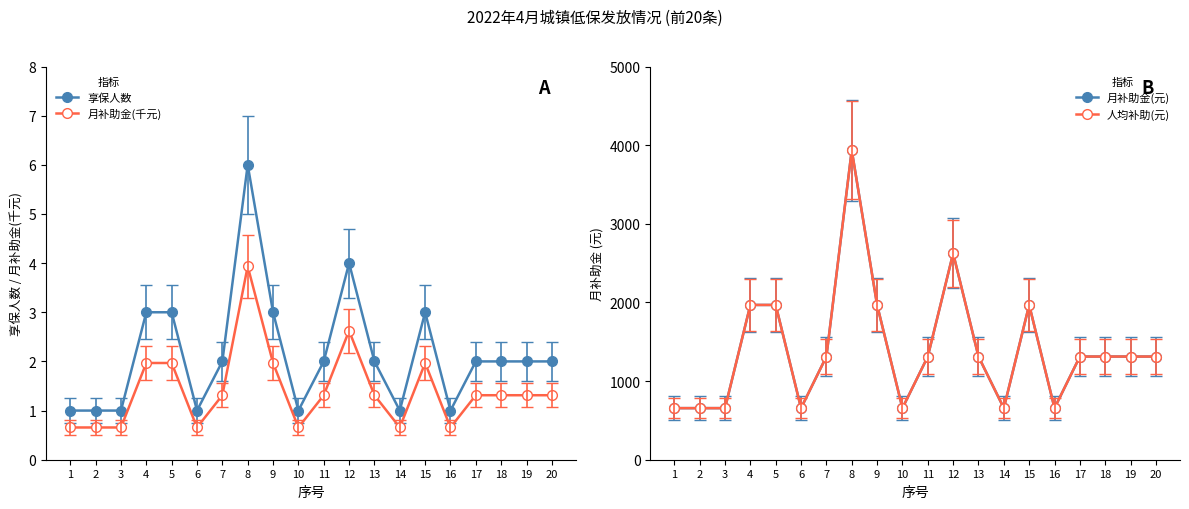

At which label does 月补助金(千元) reach its minimum?

1